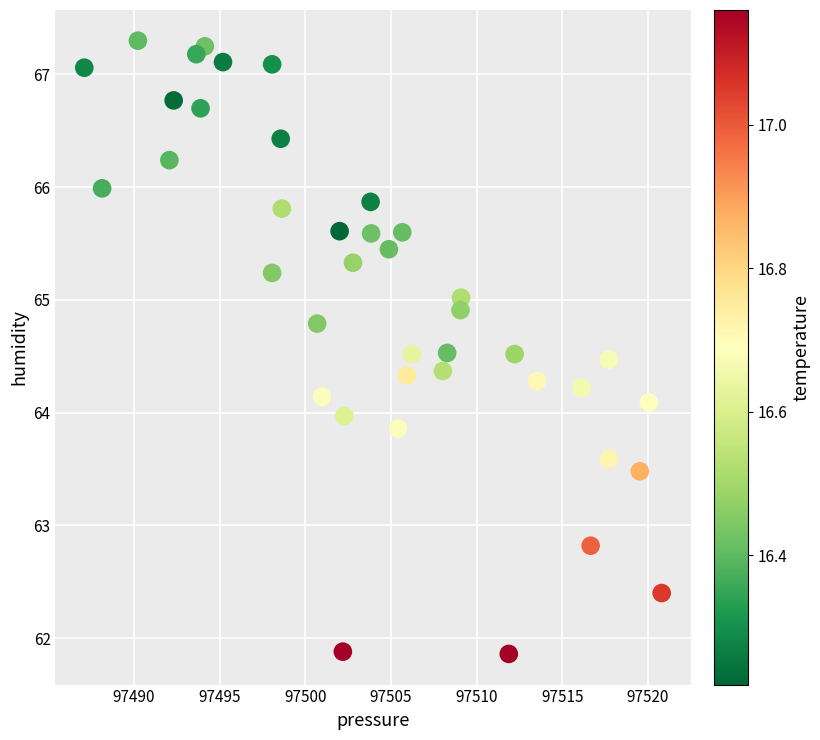

What is the range of Y values (max minus min)?

5.4